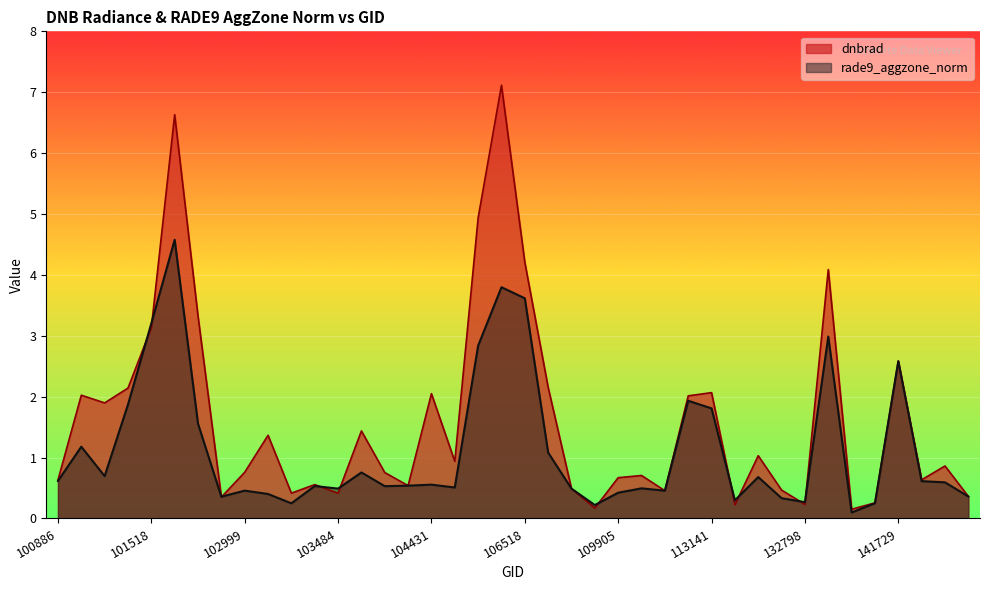

What are all the series names shown in the legend?

dnbrad, rade9_aggzone_norm